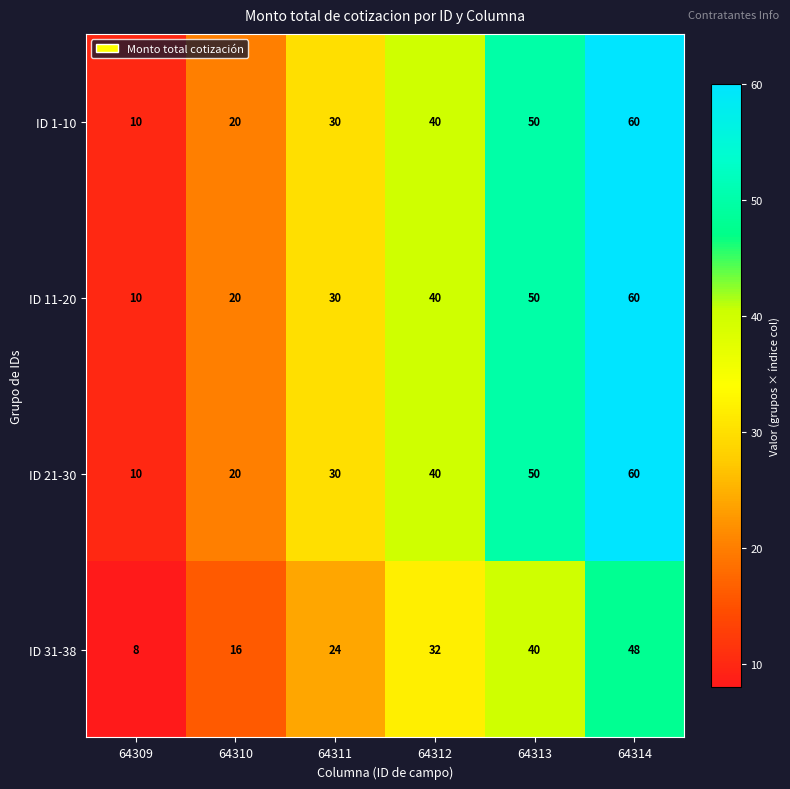

What is the total value across all series at 64314?

228